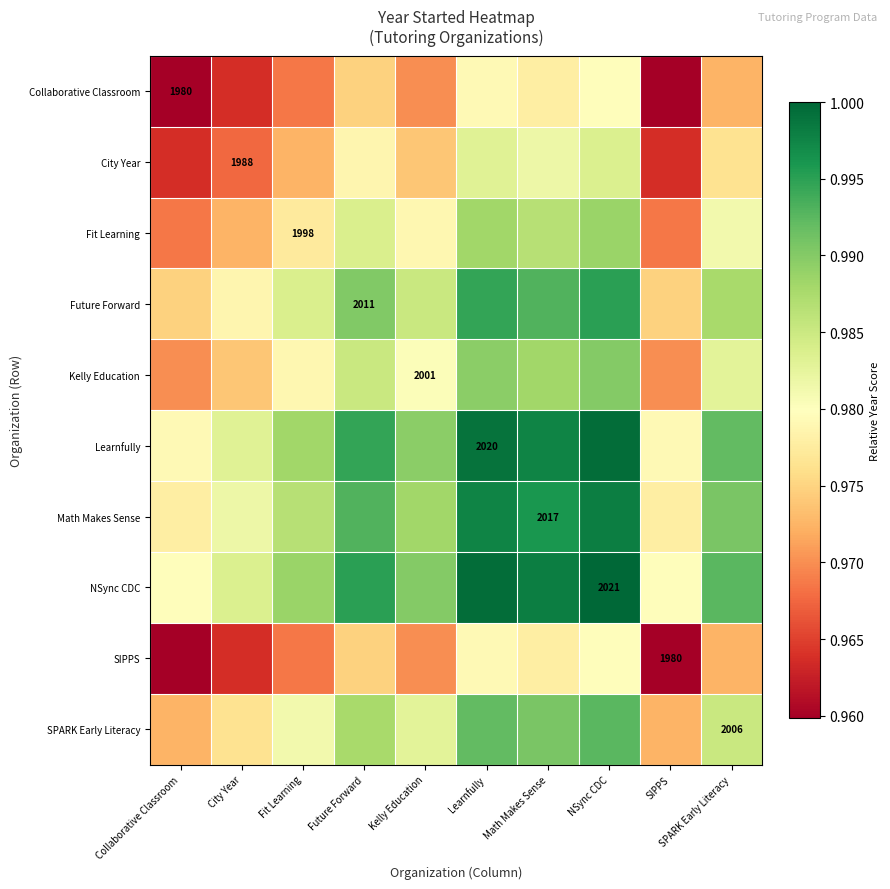

What is the minimum value shown in the chart?

1.0